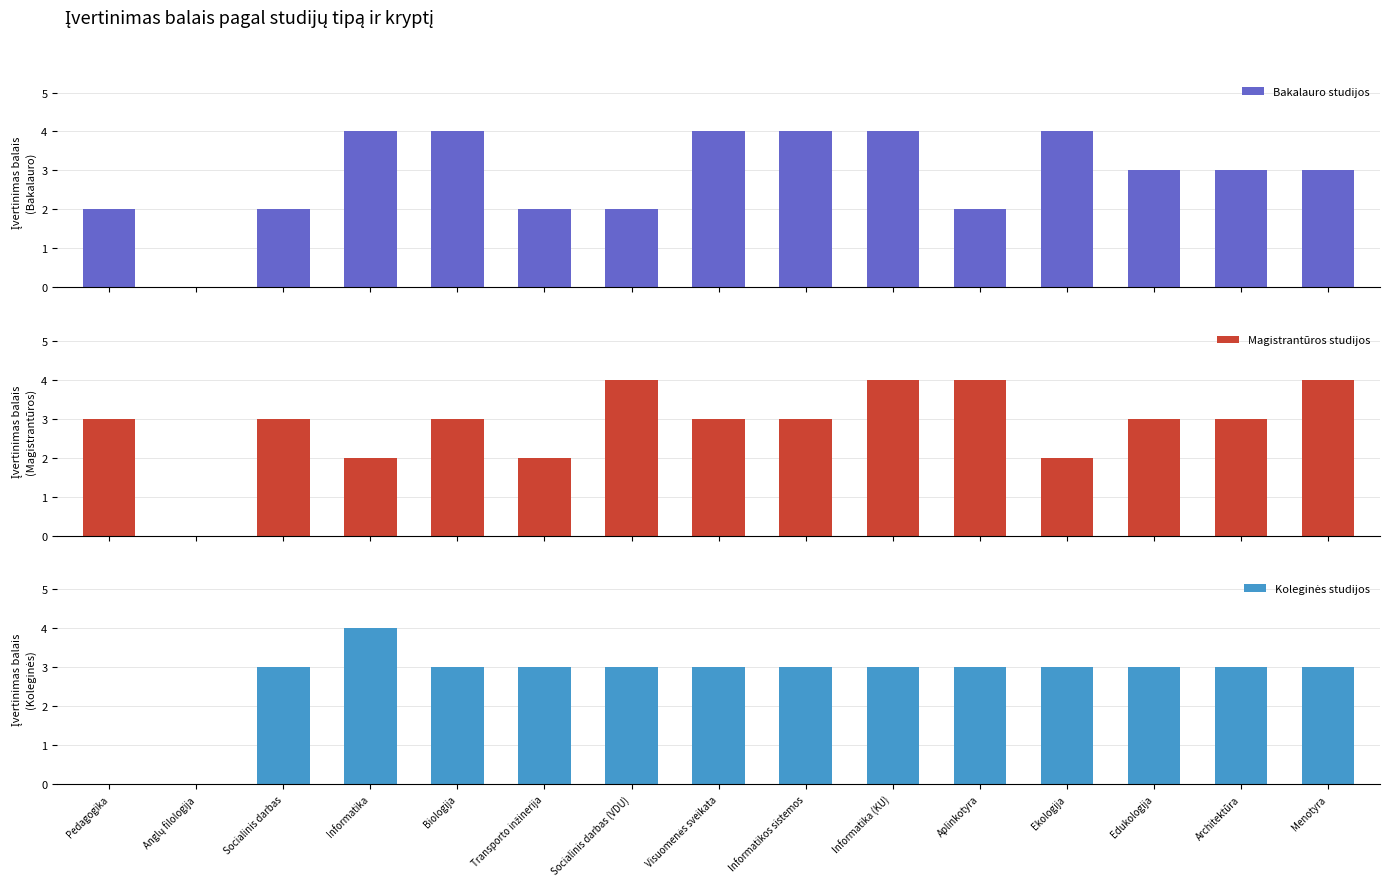

What are all the series names shown in the legend?

Bakalauro studijos, Magistrantūros studijos, Koleginės studijos